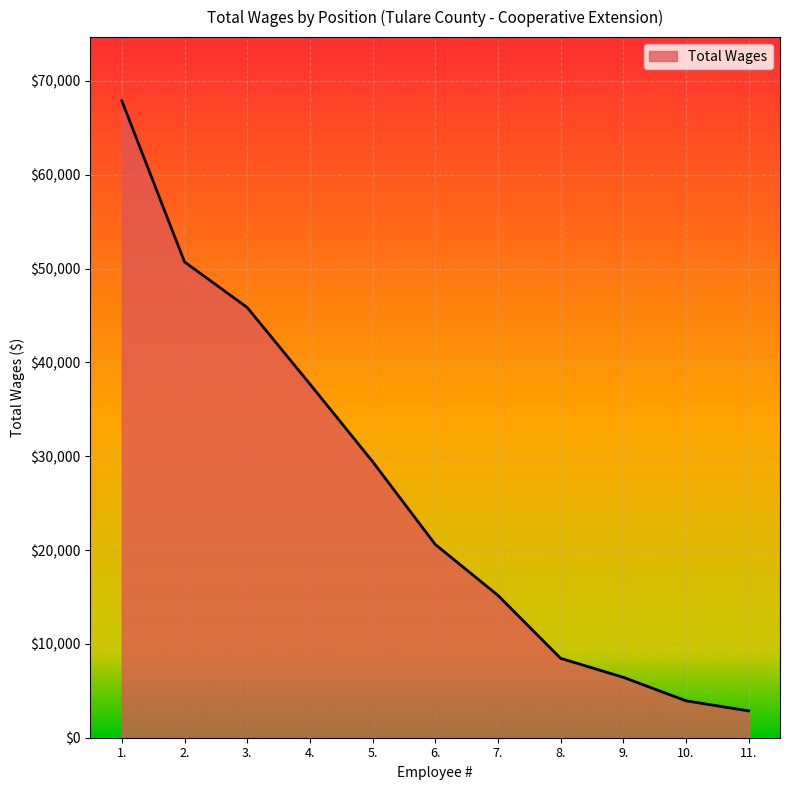

Does the chart have visible grid lines?

Yes